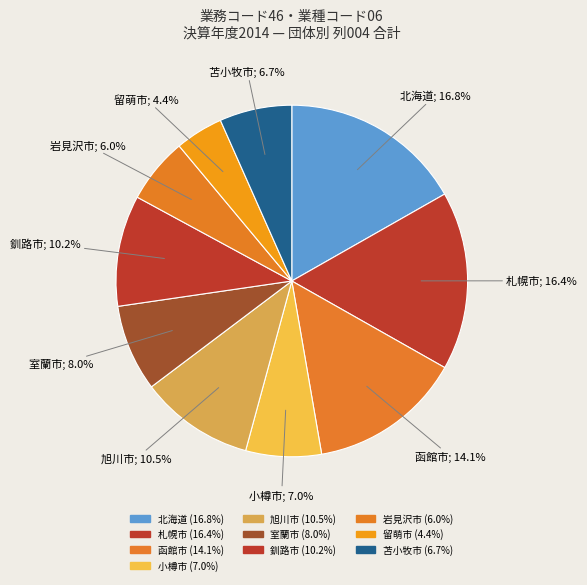

To the nearest percent, what percentage of the pie is 釧路市?

10%